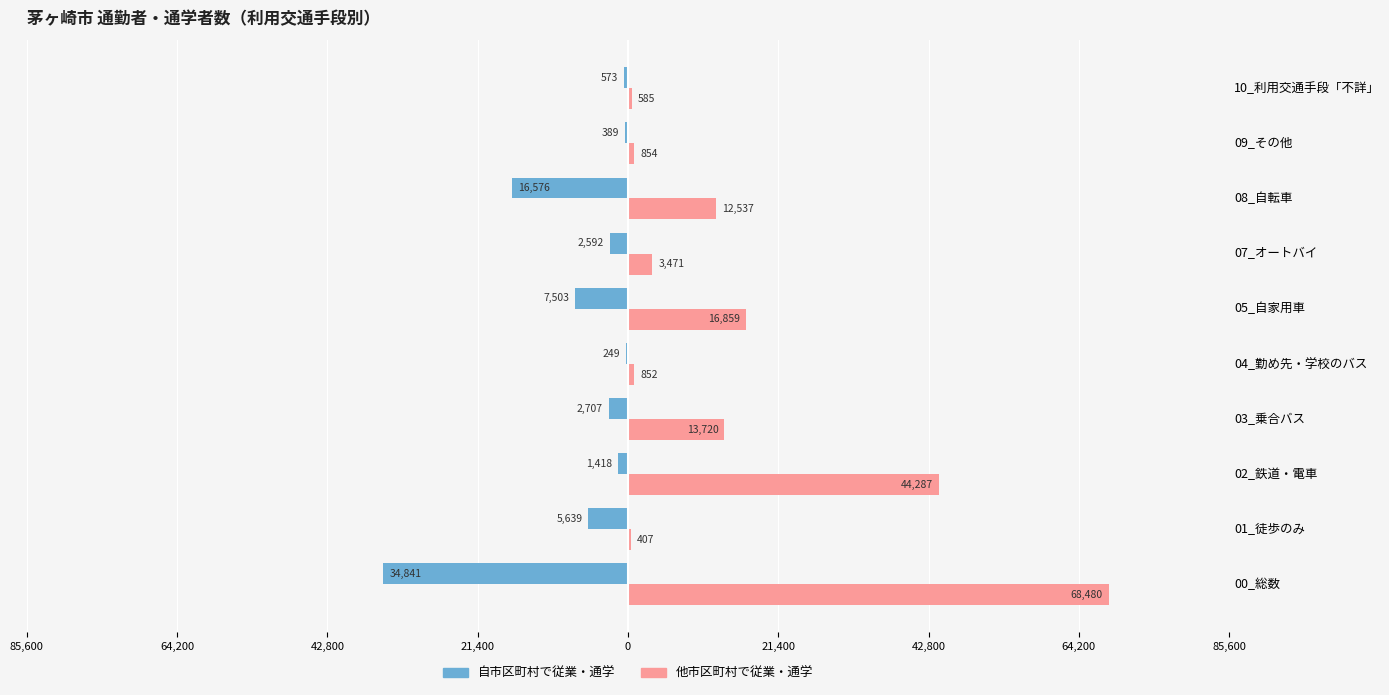

What are all the series names shown in the legend?

自市区町村で従業・通学, 他市区町村で従業・通学